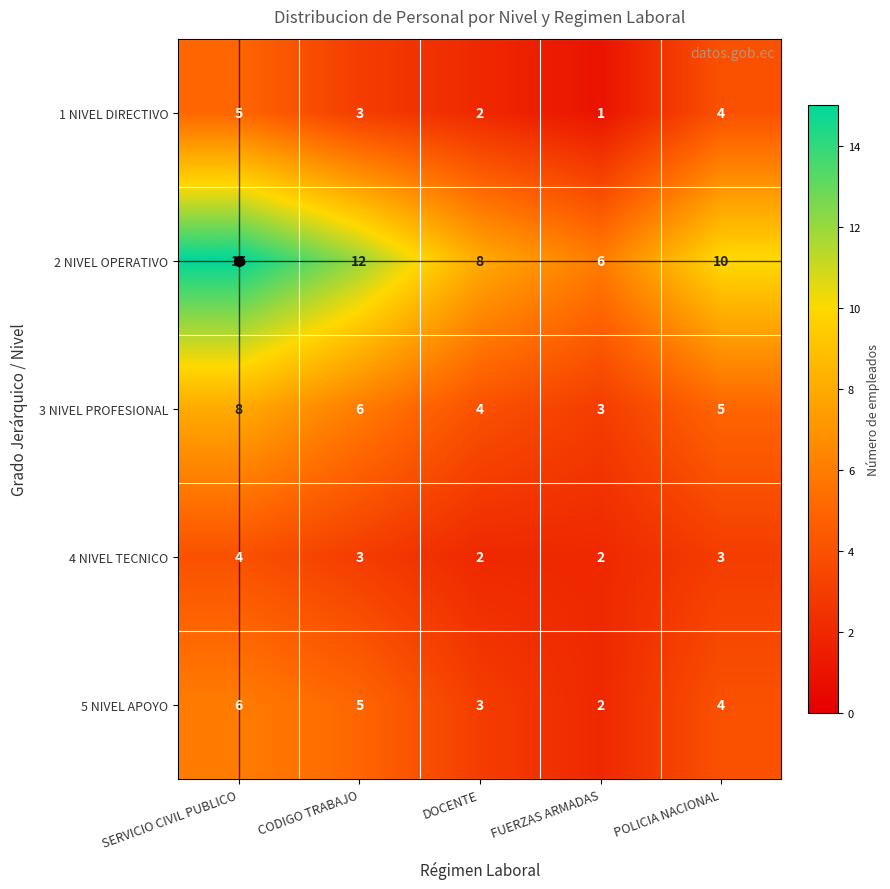

What is the spread (max minus min) of values at POLICIA NACIONAL?

7